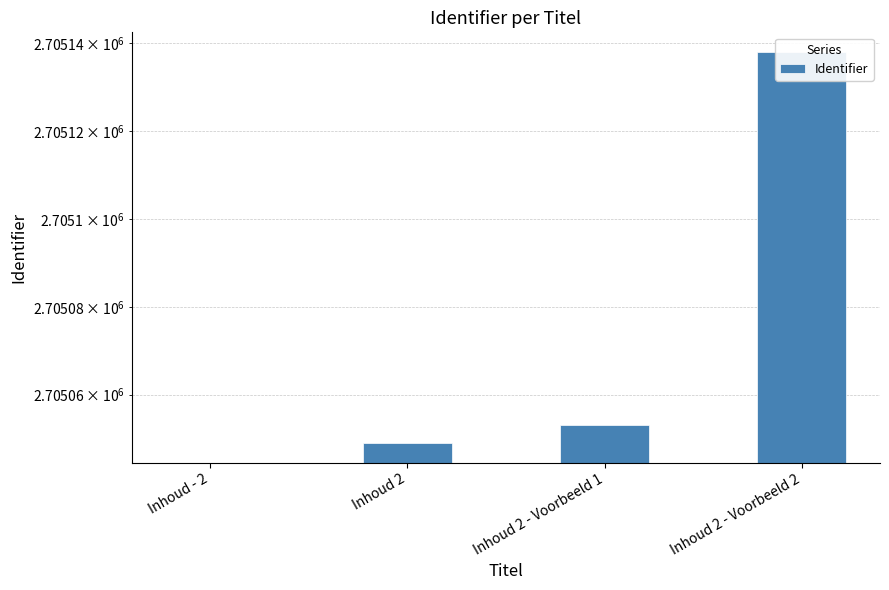

Reading left to right, transcribe all the data shown in this chart.

0	2705049	2705053	2705138